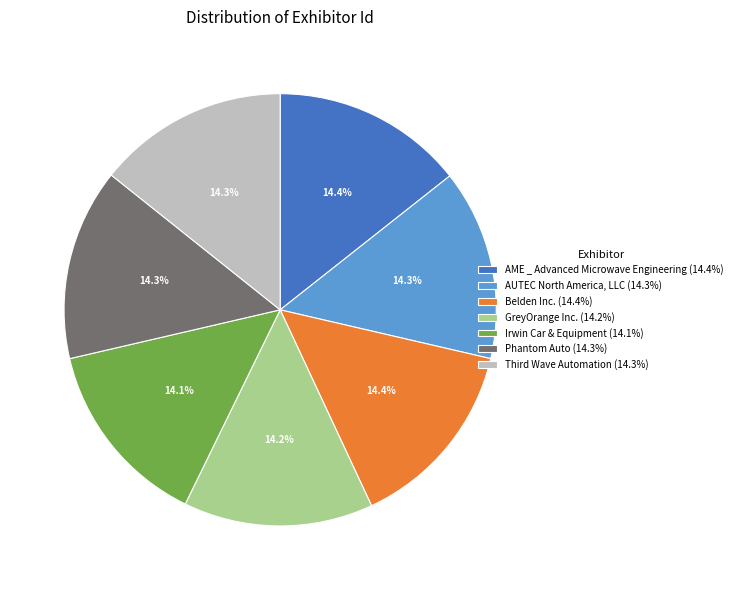

Is the sum of GreyOrange Inc. (14.2%) and AUTEC North America, LLC (14.3%) greater than half?

No